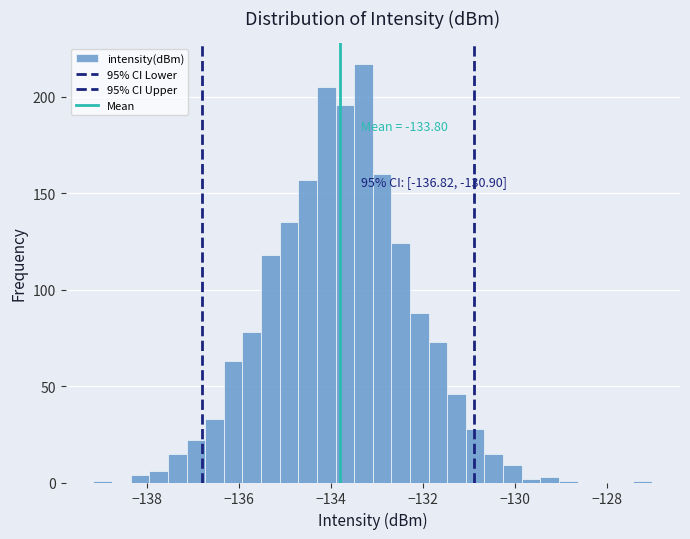

Read against the x-axis, roughly where is the centre of the tallest bar?

-133.2